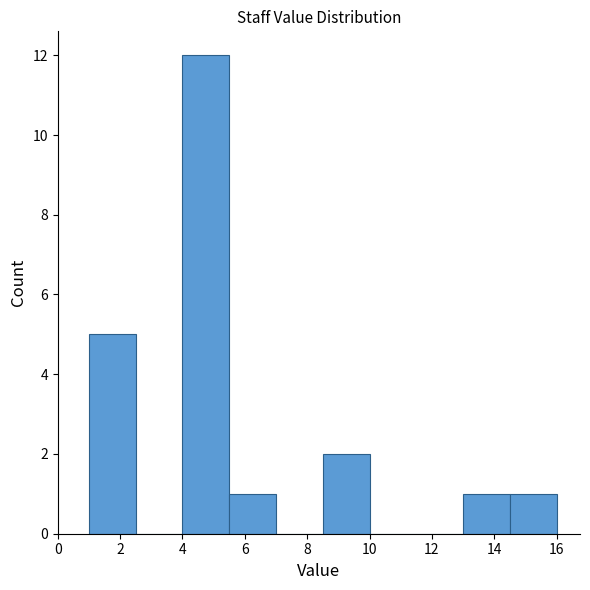

Over which range of the x-axis is the bar tallest?

4.0 to 5.5